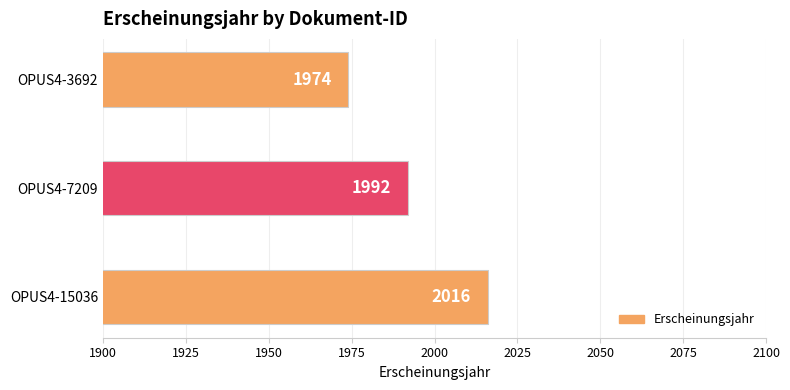

Rank the categories by value from highest to lowest.

OPUS4-15036, OPUS4-7209, OPUS4-3692